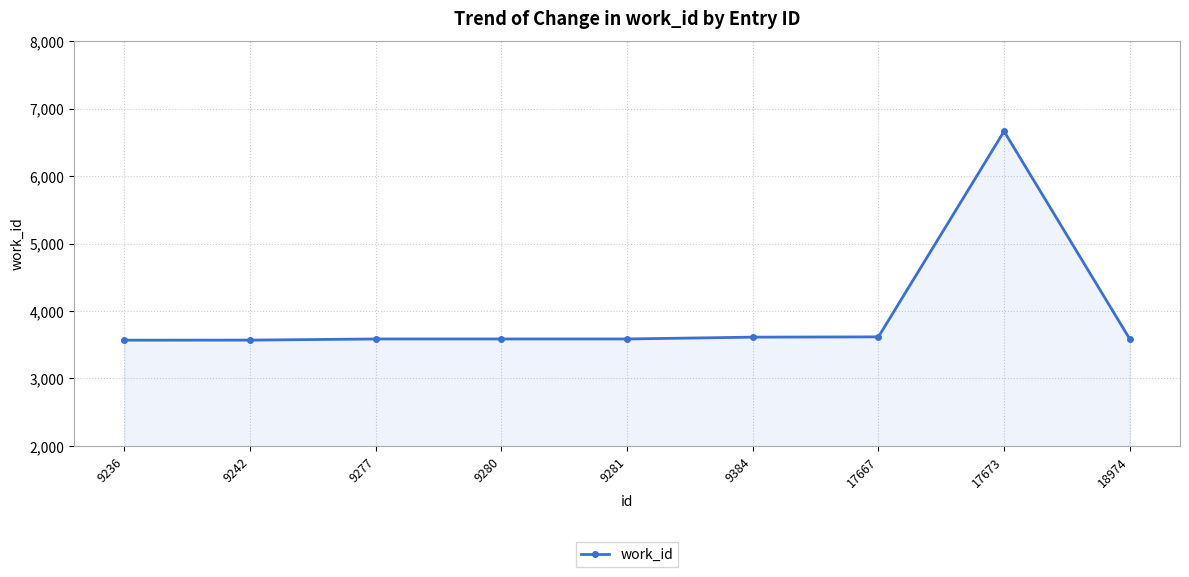

True or false: the data shows 3586 at 9277.

True